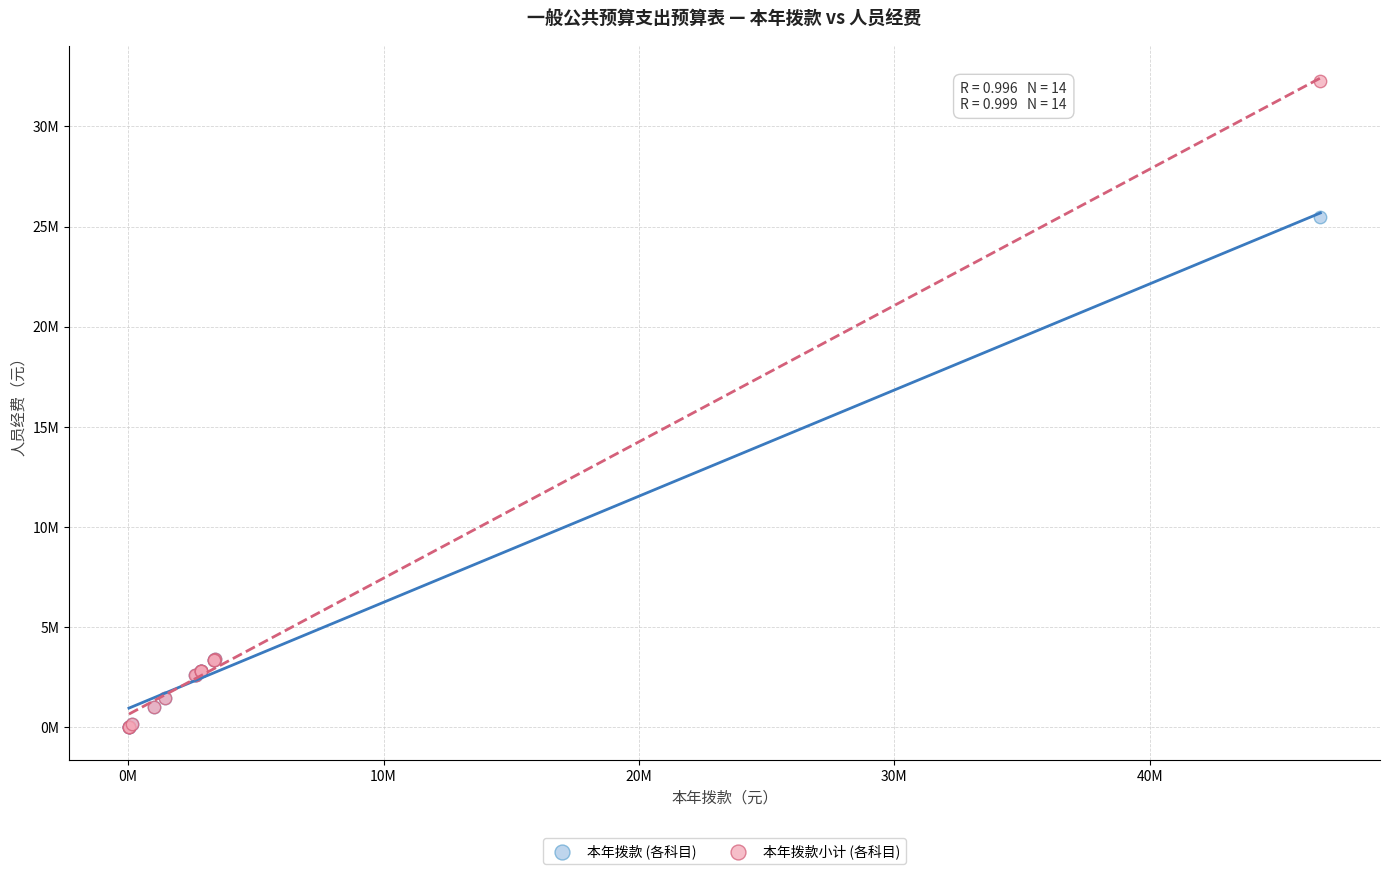

Which series has the widest spread of Y values?

本年拨款小计 (各科目)